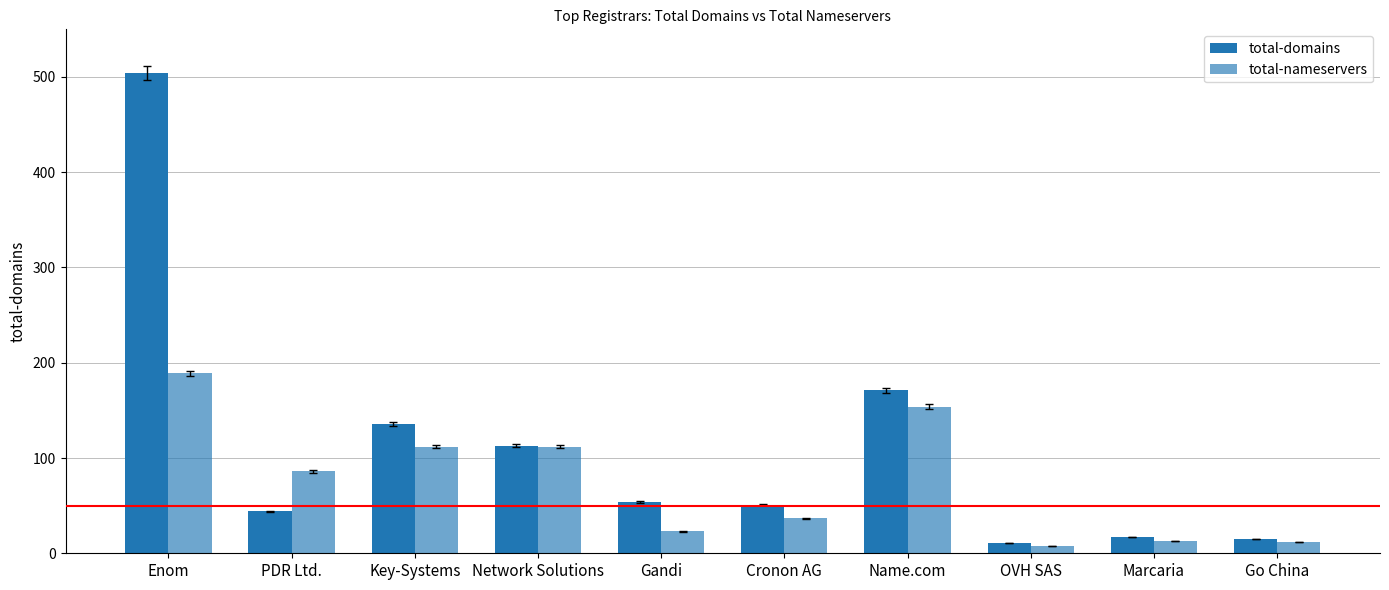

Which series has the largest range (max minus min)?

total-domains